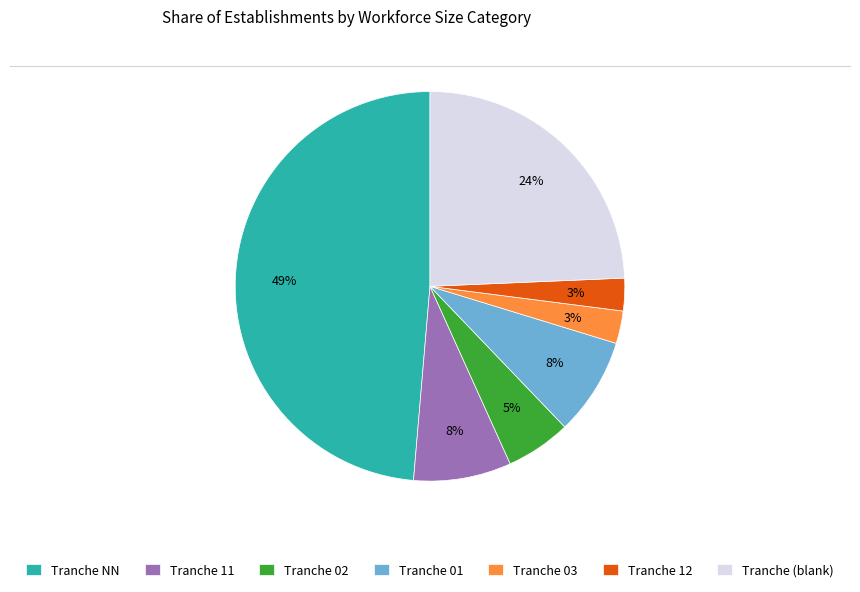

To the nearest percent, what portion does Tranche 01 represent?

8%